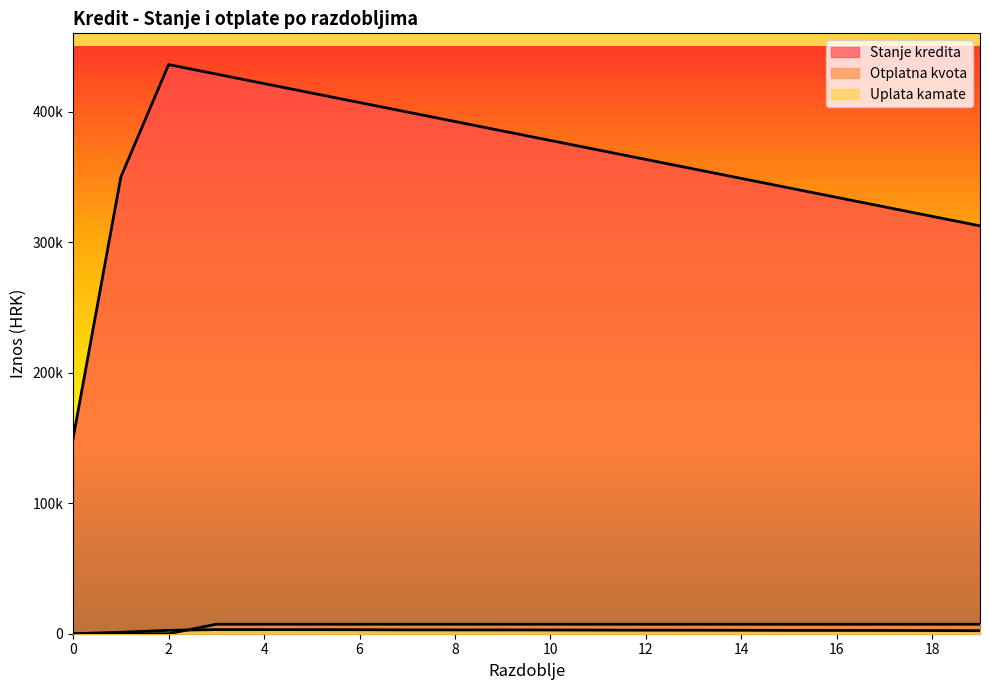

What is the value of the Otplatna kvota point at the 5th from the left?

7267.5